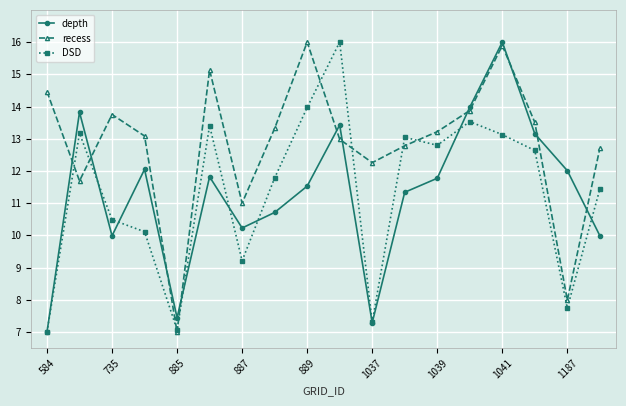

How many series are shown in this chart?

3